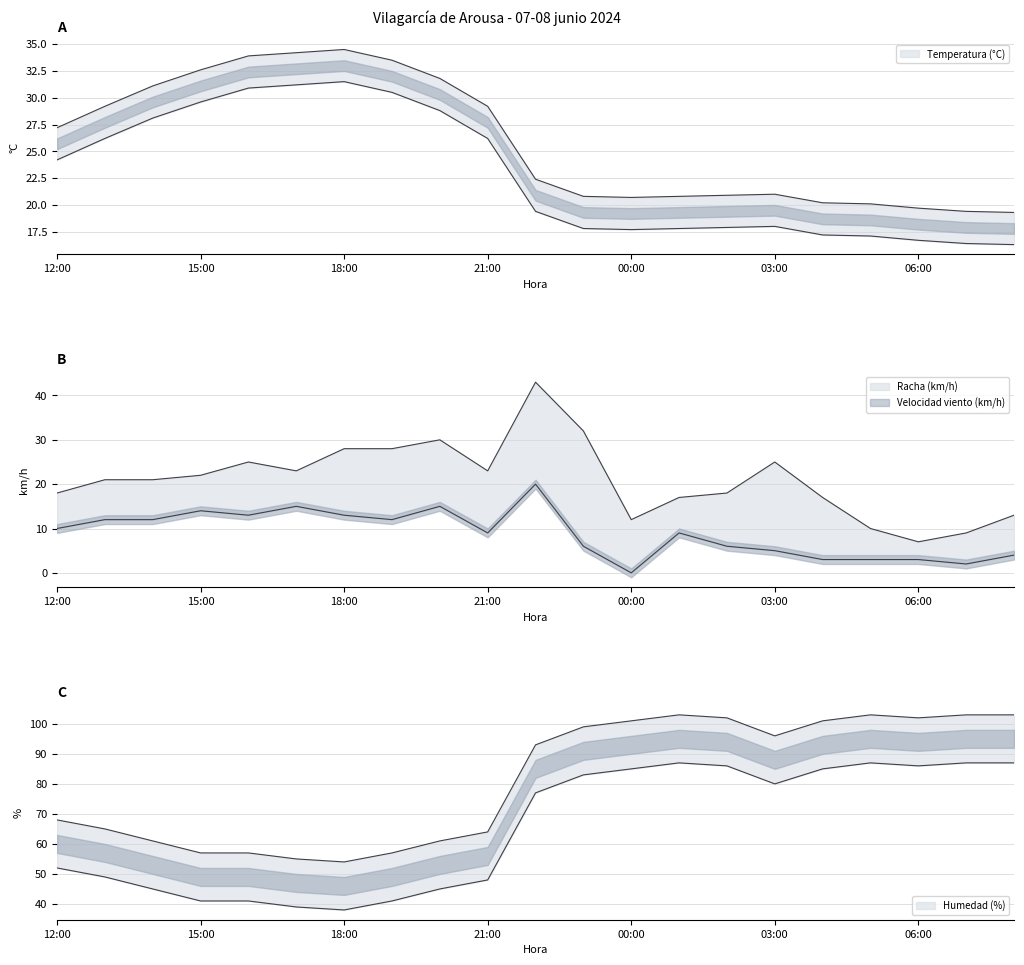

How many interior local valleys does the Temperatura (C) series have?

1